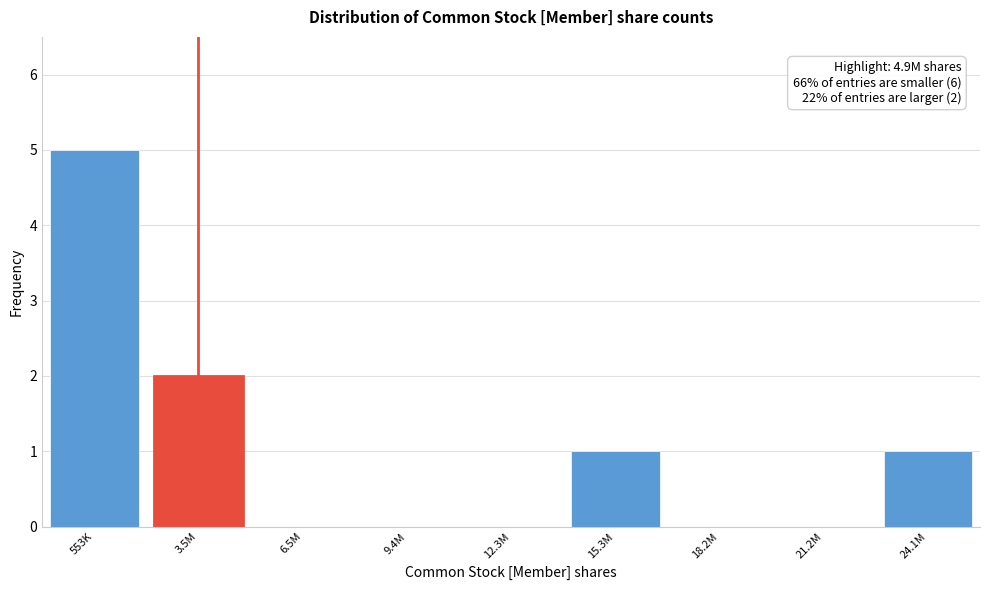

Reading left to right, list all the values displayed in this chart.

553K=5	3.5M=2	6.5M=0	9.4M=0	12.3M=0	15.3M=1	18.2M=0	21.2M=0	24.1M=1